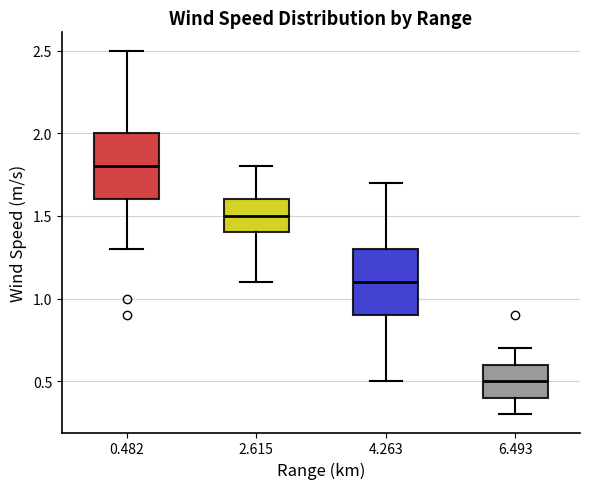

Which box has the highest median line?

0.482